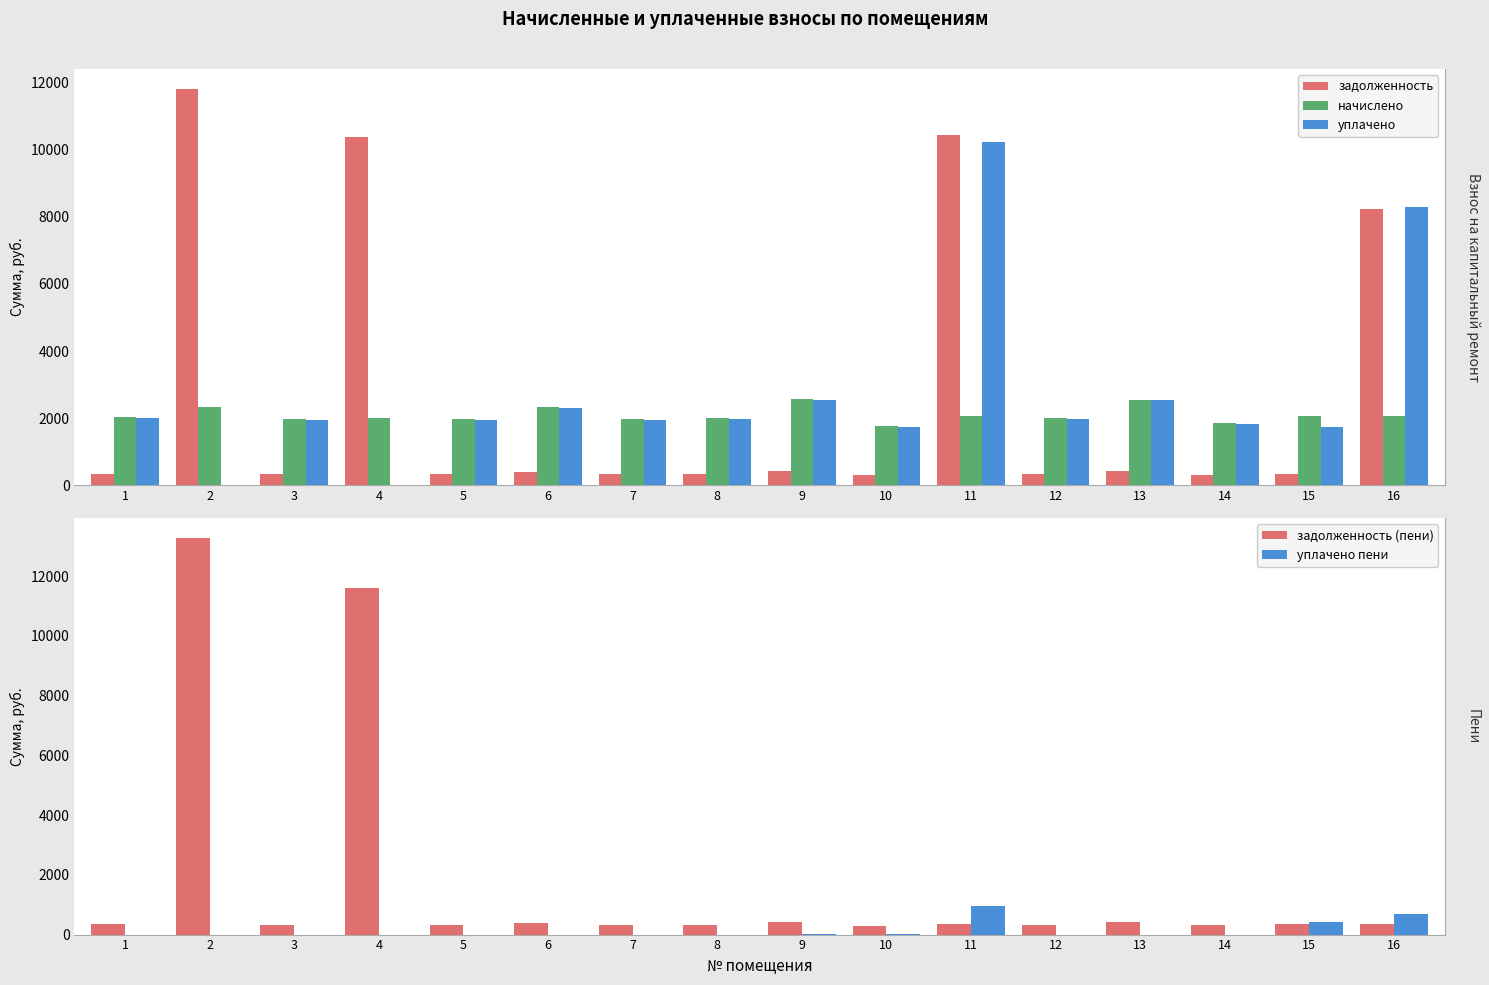

Is the value of задолженность (пени) at 15 greater than the value of уплачено пени at 6?

Yes